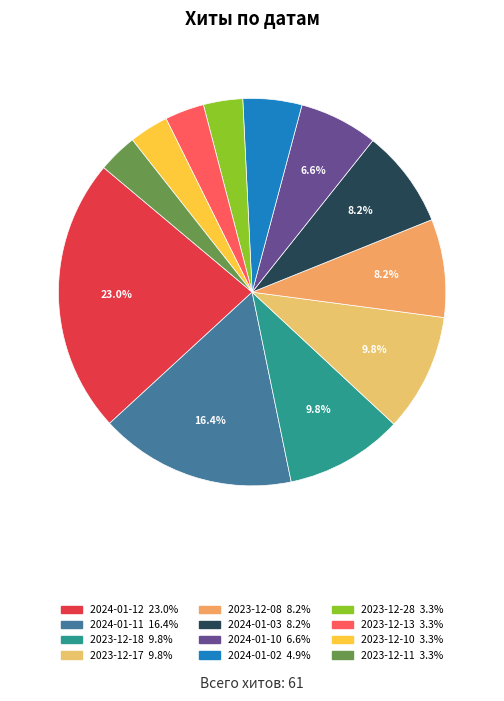

Do 2023-12-13 and 2023-12-11 together represent more than half of the pie?

No